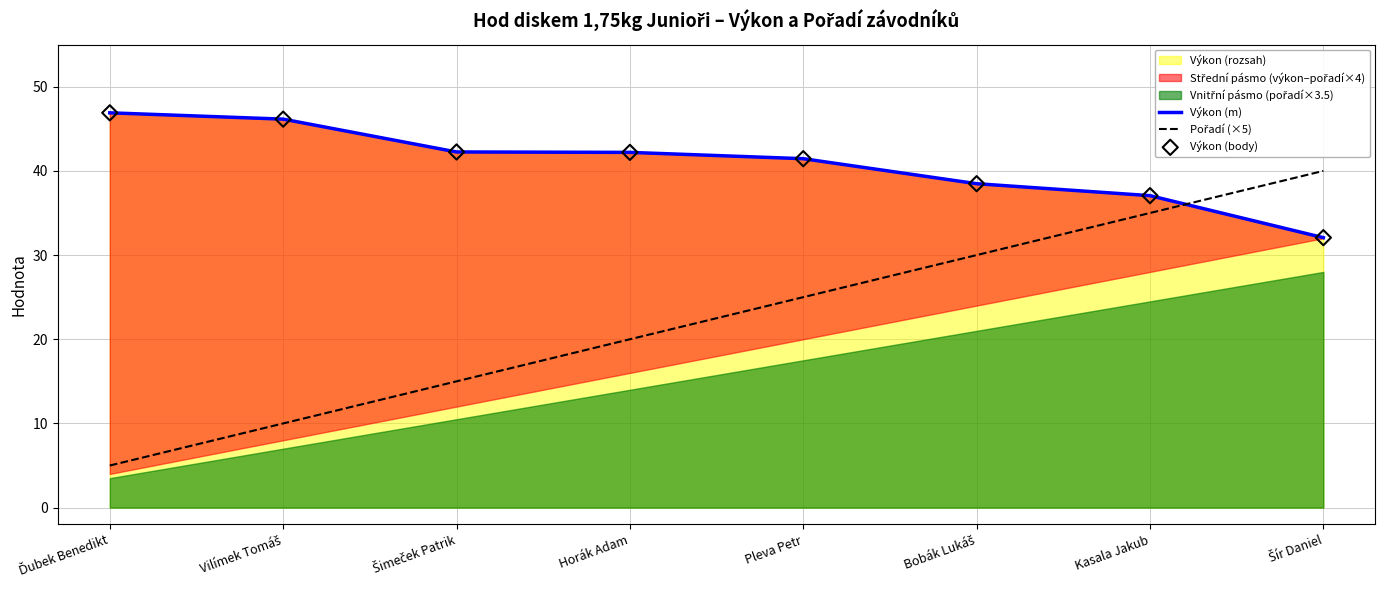

Which series has the widest spread of Y values?

Pořadí (×5)